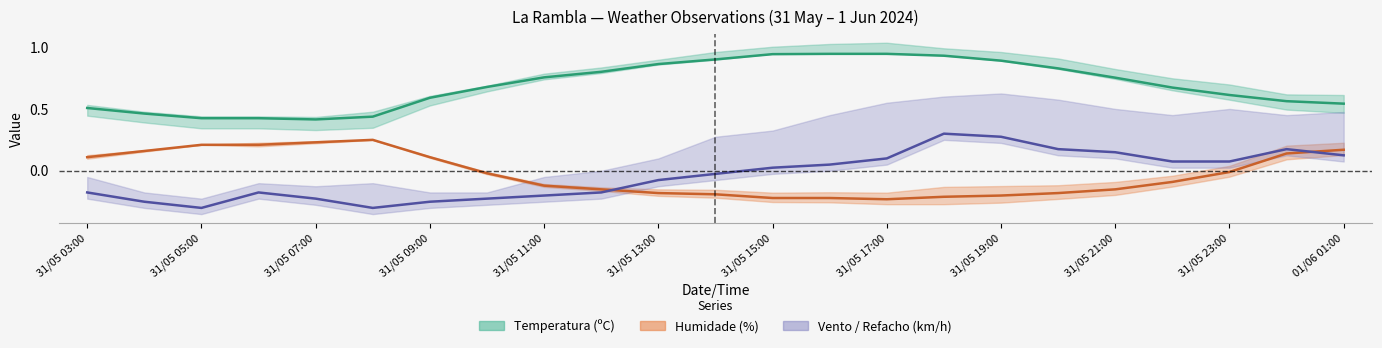

At which category is the sum across all series the highest?

15